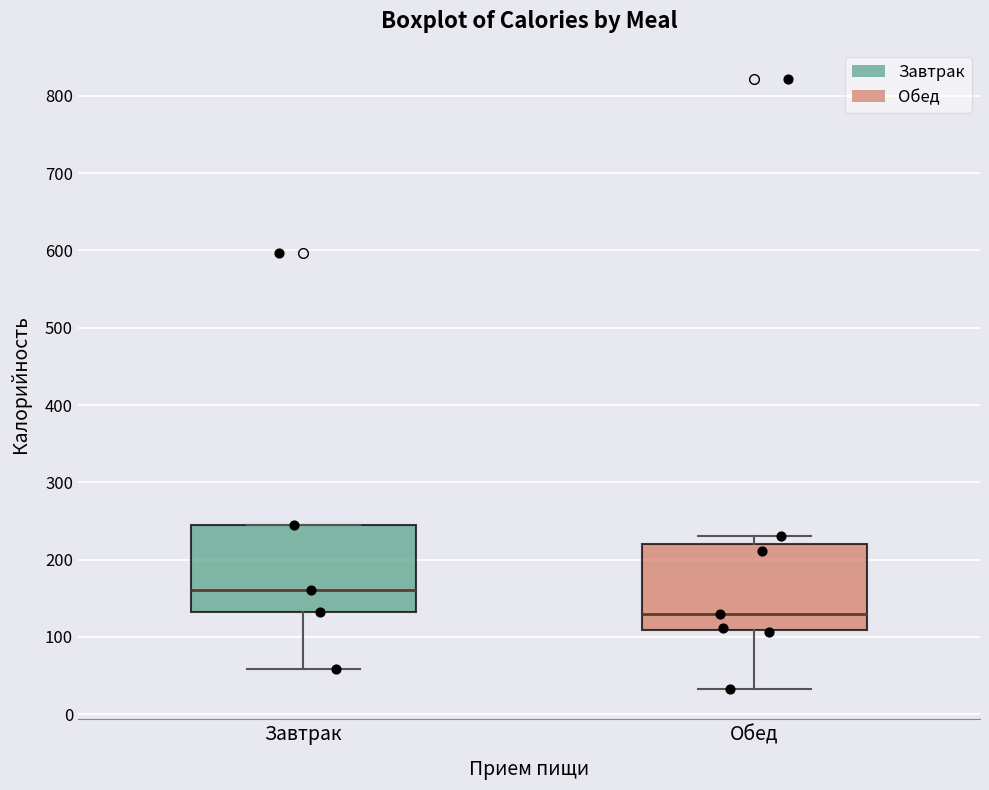

Where is the lower edge of the box for Завтрак on the y-axis? The values are not printed on the chart, so give them approximately, as read against the axis.

130